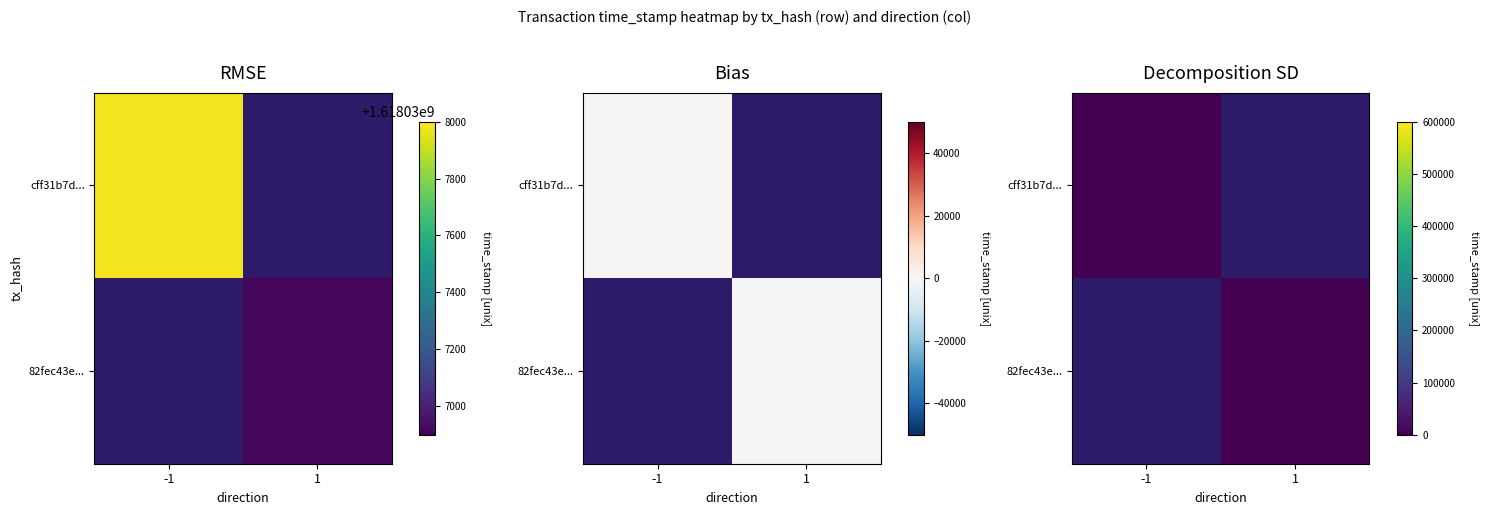

True or false: 82fec43e0e52d97800c708ee1eb7075f9da38f9 has a value of 1068683845 at time_stamp.

False